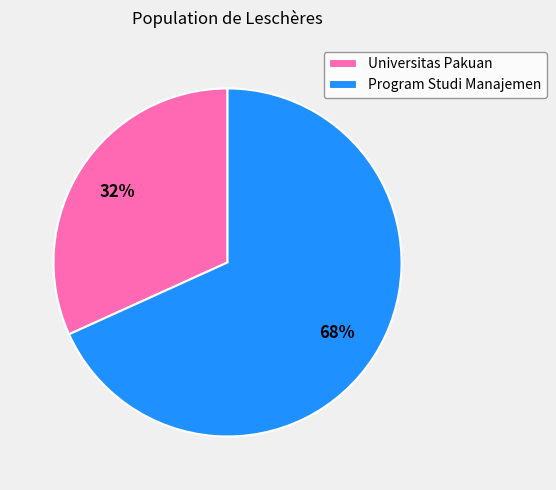

Which slice represents more than half of the pie?

Program Studi Manajemen